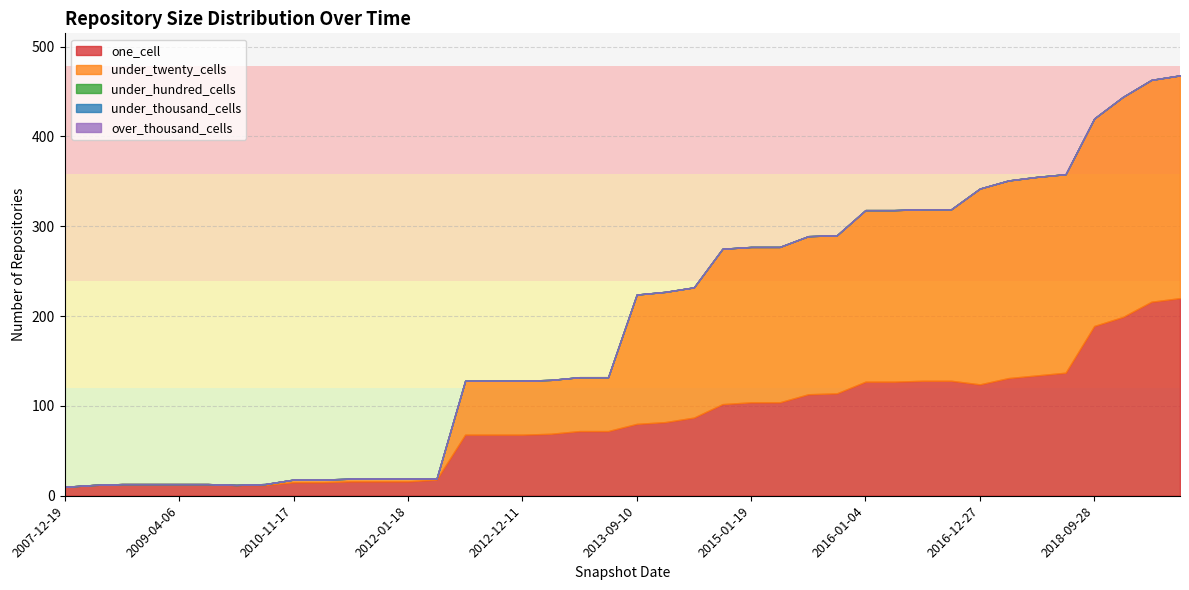

What is the sum of all under_twenty_cells values?

4297